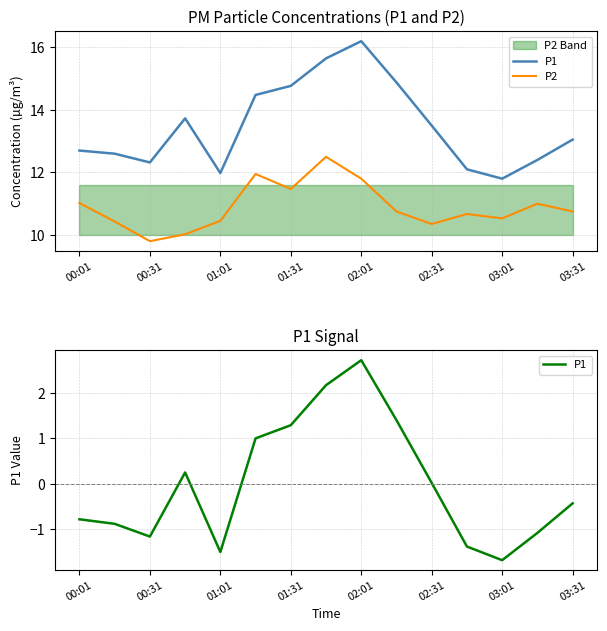

What are all the series names shown in the legend?

P1, P2